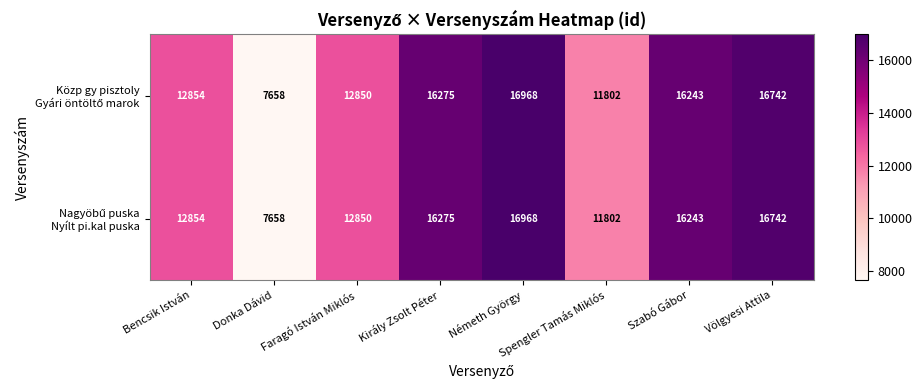

What is the total value across all series at Király Zsolt Péter?

32550